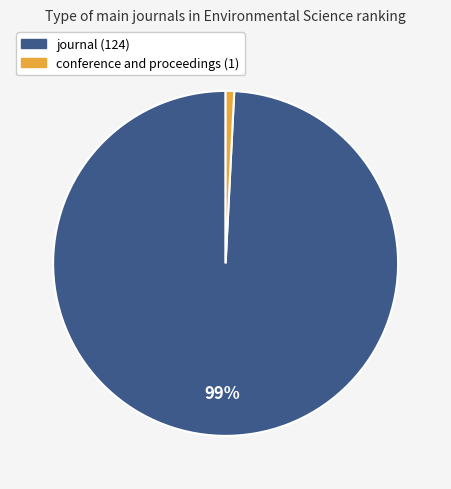

Which slice represents more than half of the pie?

journal